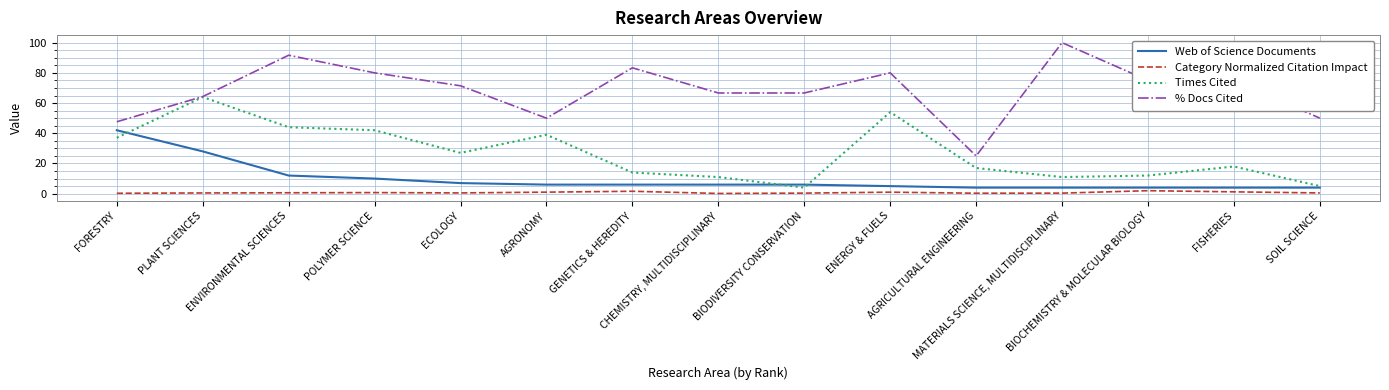

What is the highest value of the Web of Science Documents series?

42.0